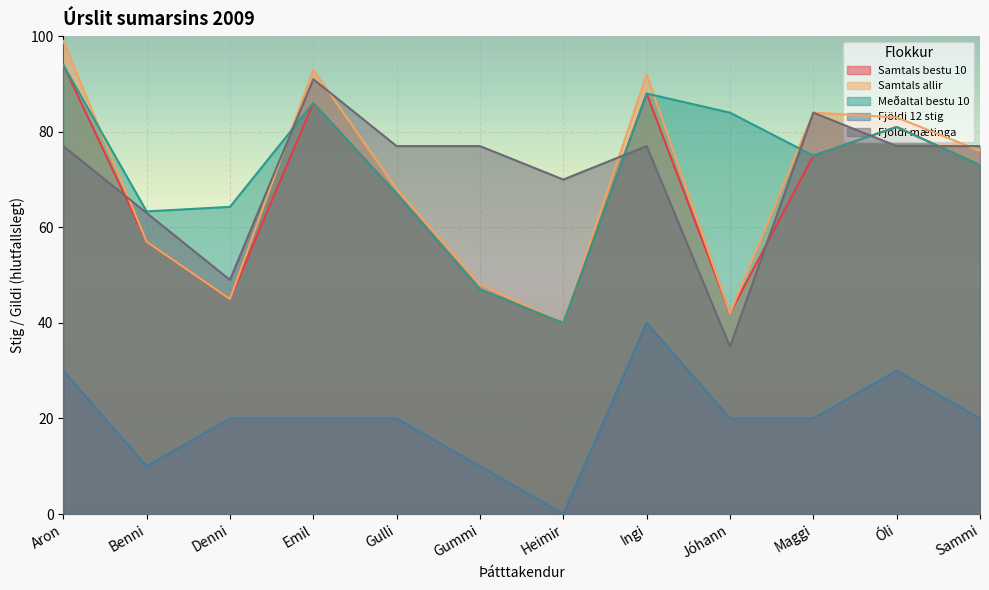

True or false: Meðaltal bestu 10 and Samtals bestu 10 cross at least once.

False